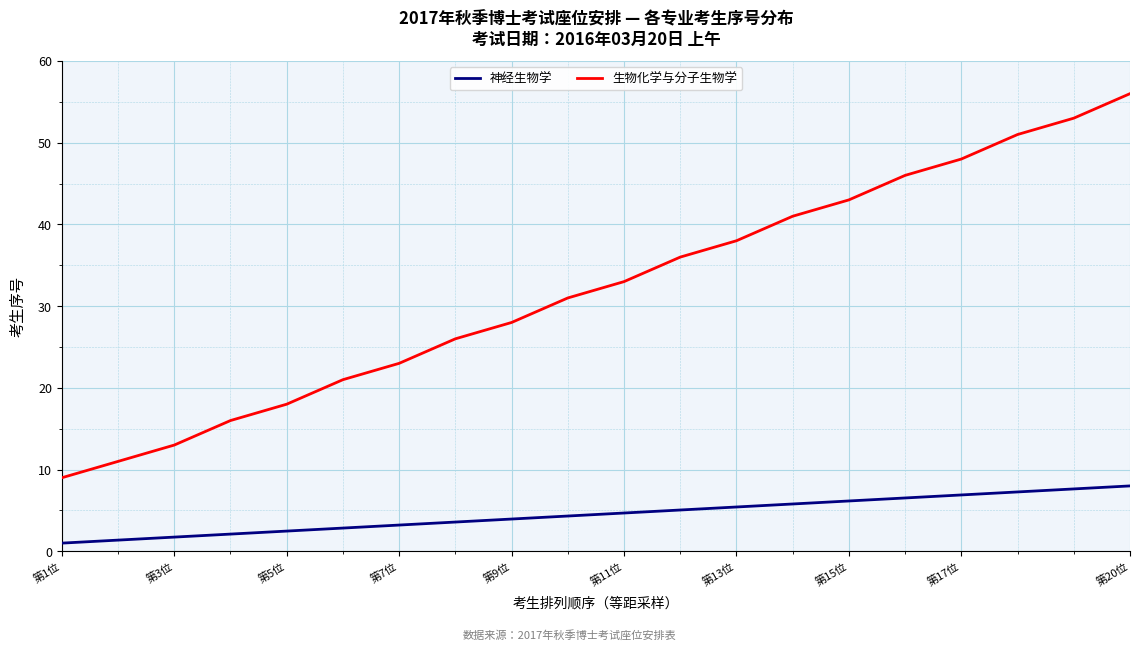

What is the difference between the second highest and minimum values?

6